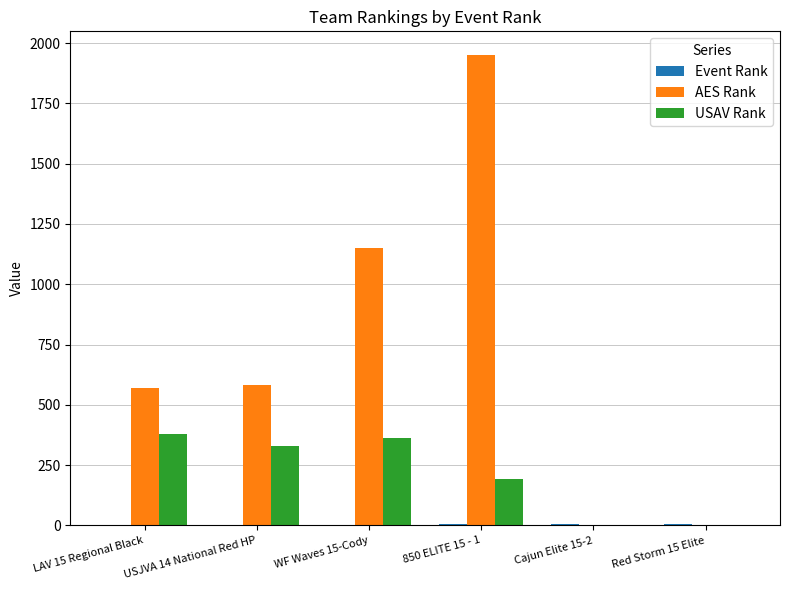

What is the sum of all USAV Rank values?

1259